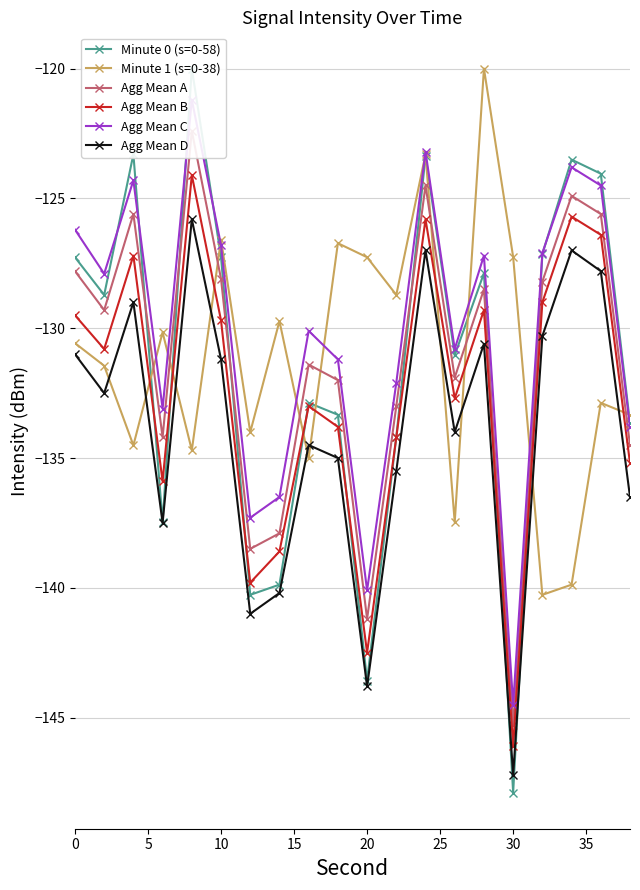

True or false: Minute 1 (s=0-38) has more than 0 interior local peaks.

True